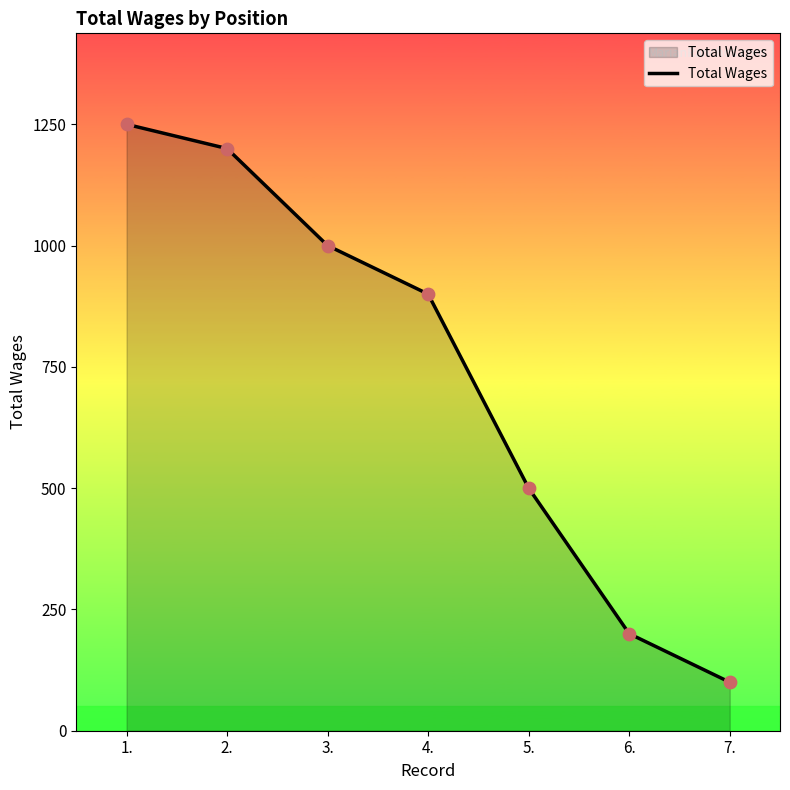

Which has a higher value, 1. or 2.?

1.